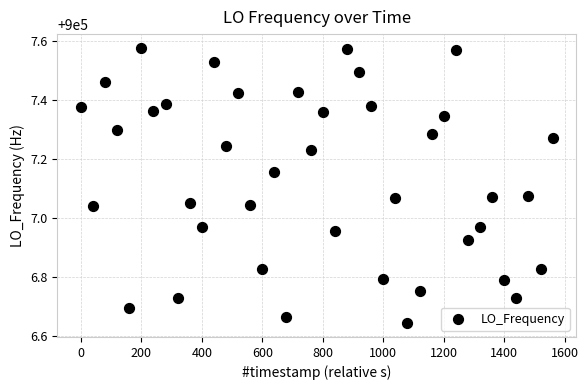

What is the range of Y values (max minus min)?

0.9